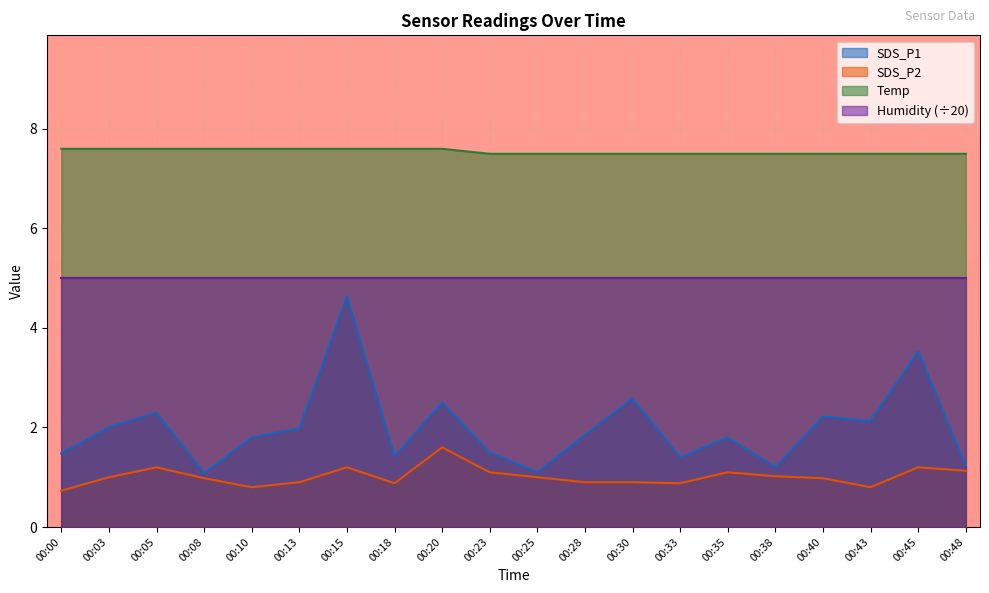

The value of SDS_P2 at 00:10 is 0.8. True or false?

True